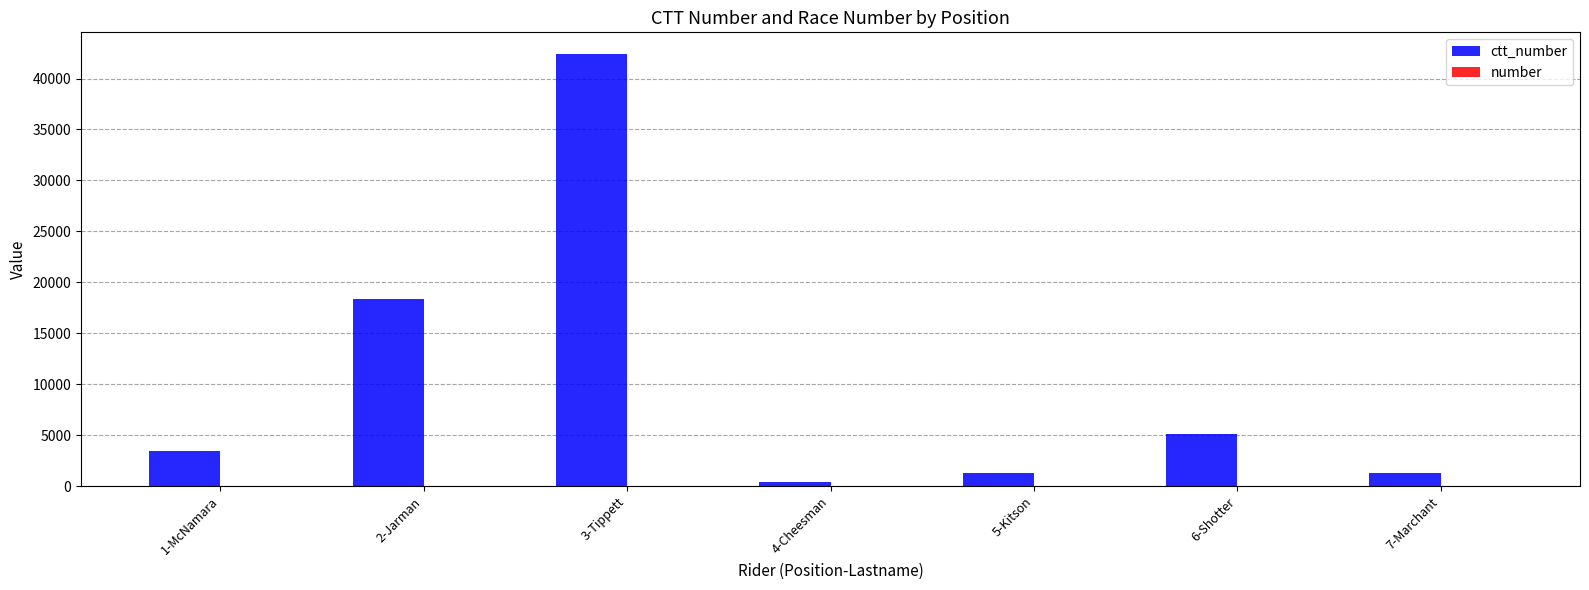

Are the bars horizontal?

No